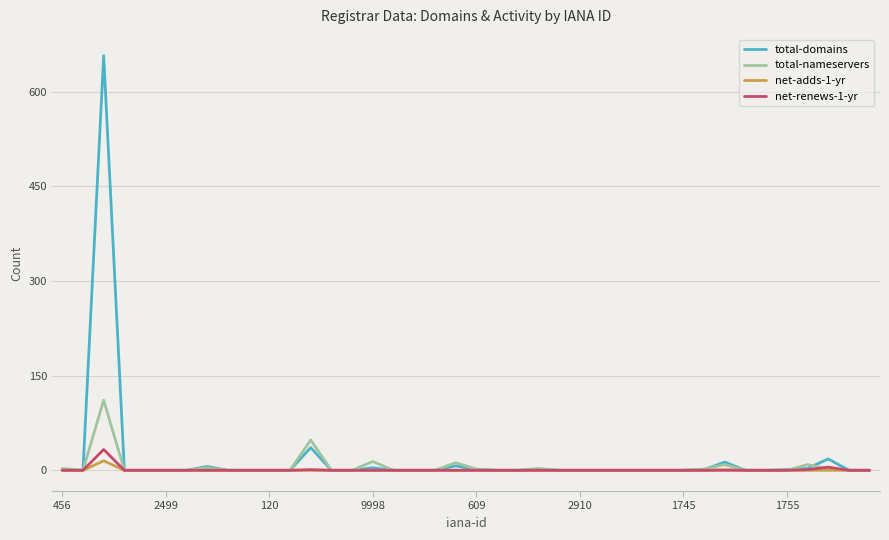

Which series has the largest range (max minus min)?

total-domains